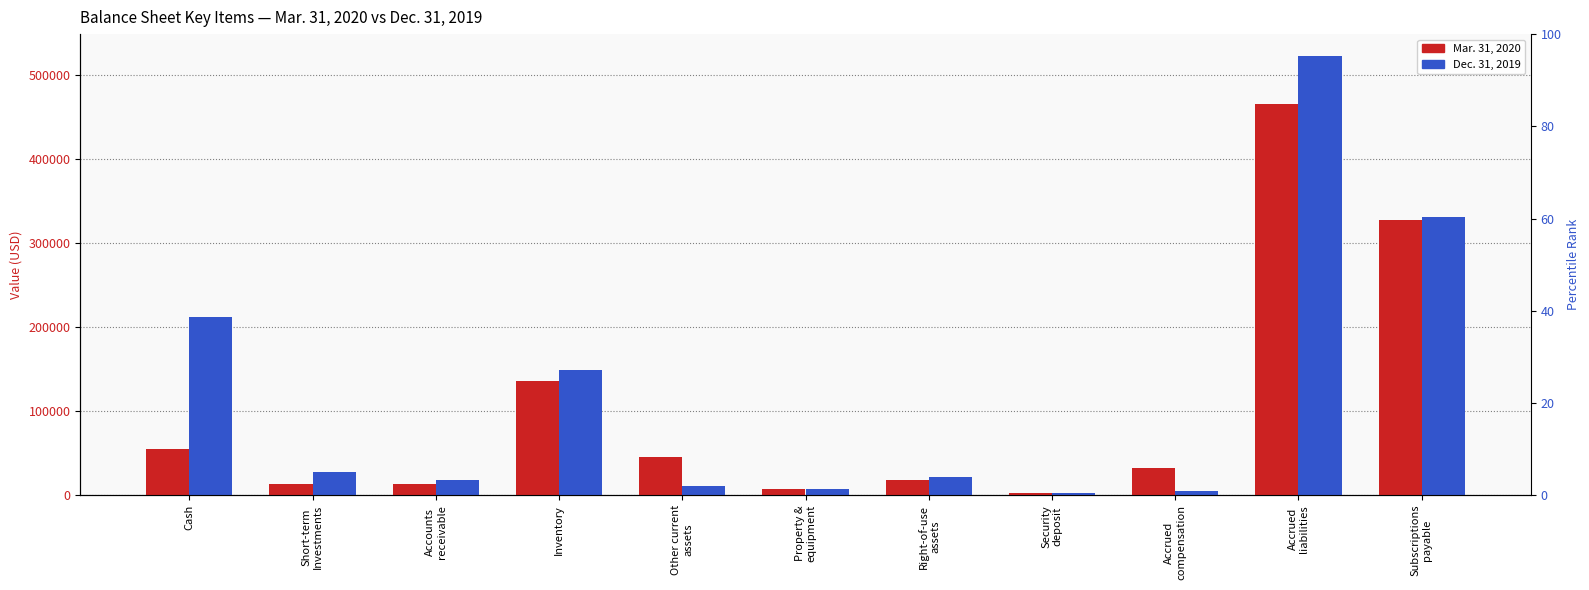

Rank the categories by Dec. 31, 2019 value from lowest to highest.

Security
deposit, Accrued
compensation, Property &
equipment, Other current
assets, Accounts
receivable, Right-of-use
assets, Short-term
Investments, Inventory, Cash, Subscriptions
payable, Accrued
liabilities